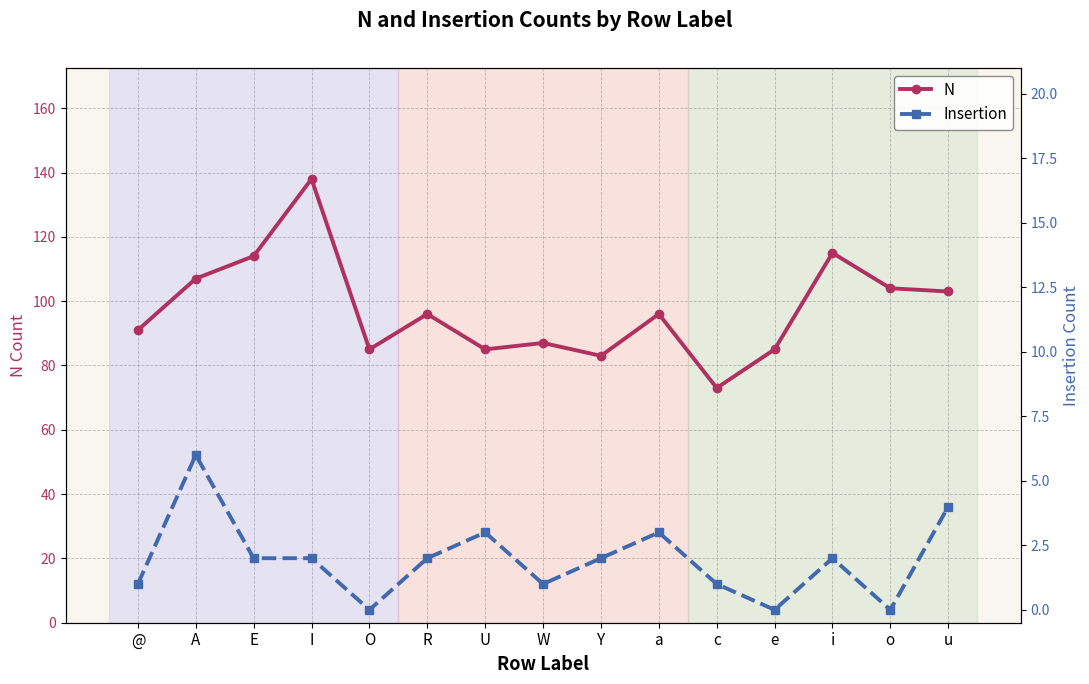

Rank the series by their maximum value, from highest to lowest.

N, Insertion